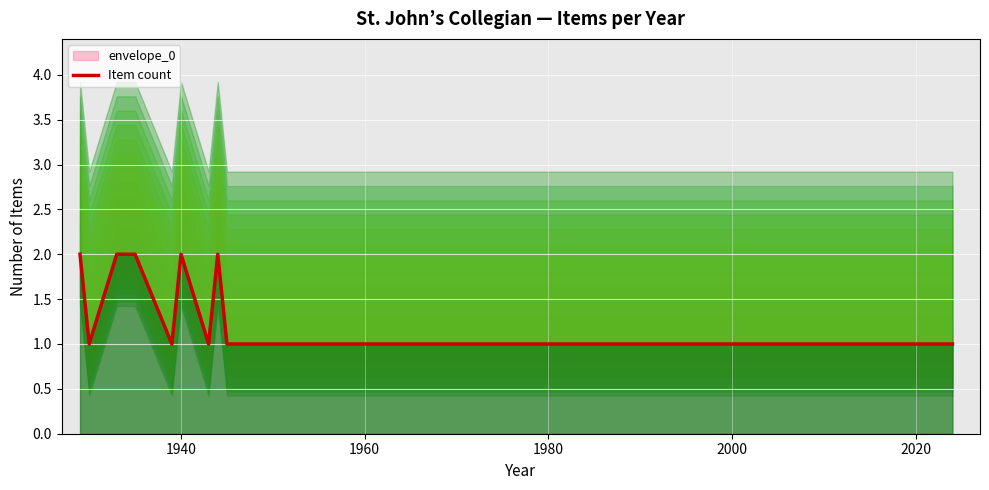

Count the number of data series in this chart.

1